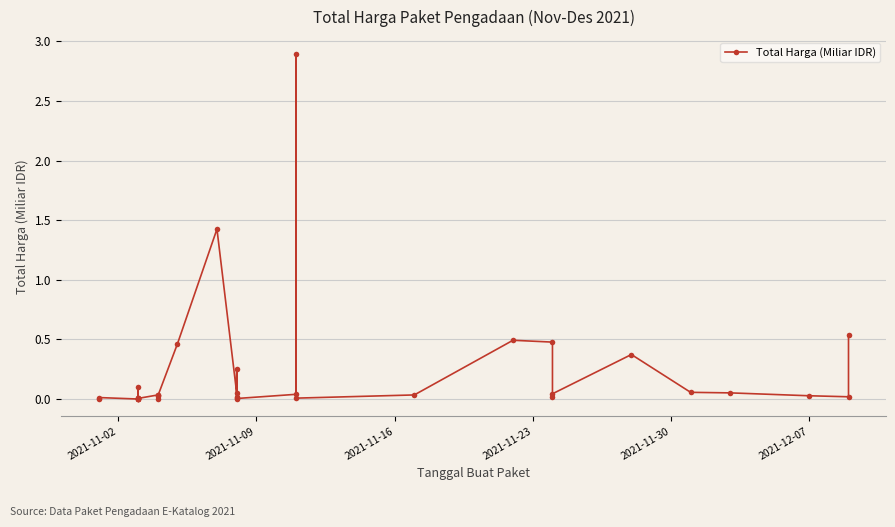

How many distinct data groups are displayed?

1